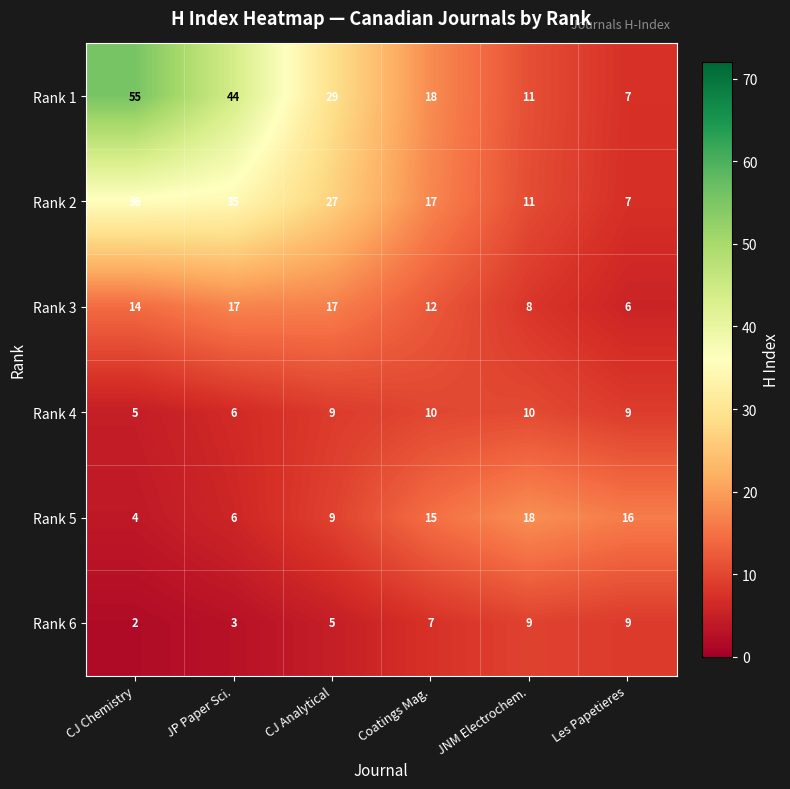

True or false: Rank 5 has a value of 9 at CJ Analytical.

True